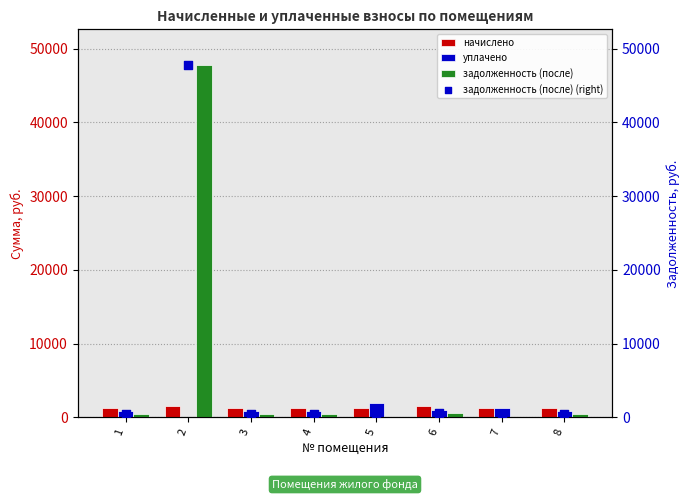

What are all the series names shown in the legend?

начислено, уплачено, задолженность (после), задолженность (после) (right)